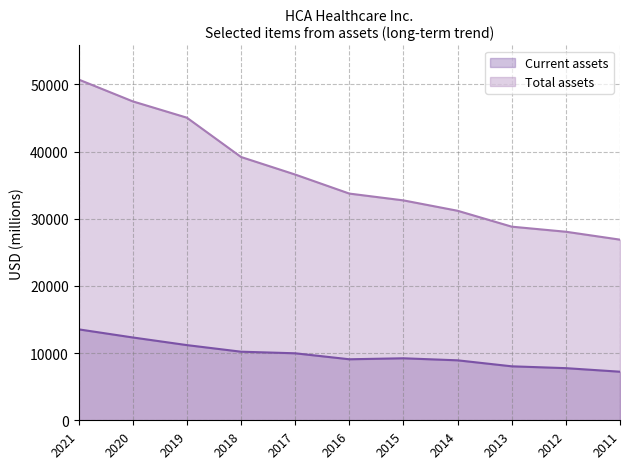

Reading right to left, transcribe all the data shown in this chart.

Current assets: 2011=7233	2012=7763	2013=8037	2014=8930	2015=9232	2016=9086	2017=9977	2018=10213	2019=11196	2020=12333	2021=13542
Total assets: 2011=26898	2012=28075	2013=28831	2014=31199	2015=32744	2016=33758	2017=36593	2018=39207	2019=45058	2020=47490	2021=50742